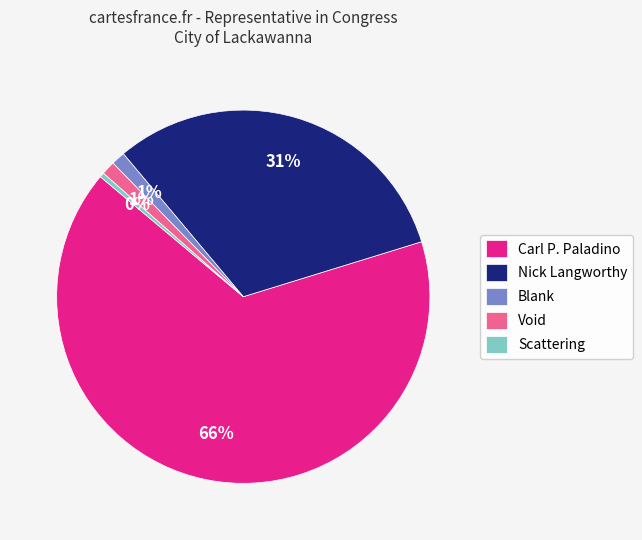

The Blank slice represents 7% of the pie. True or false?

False